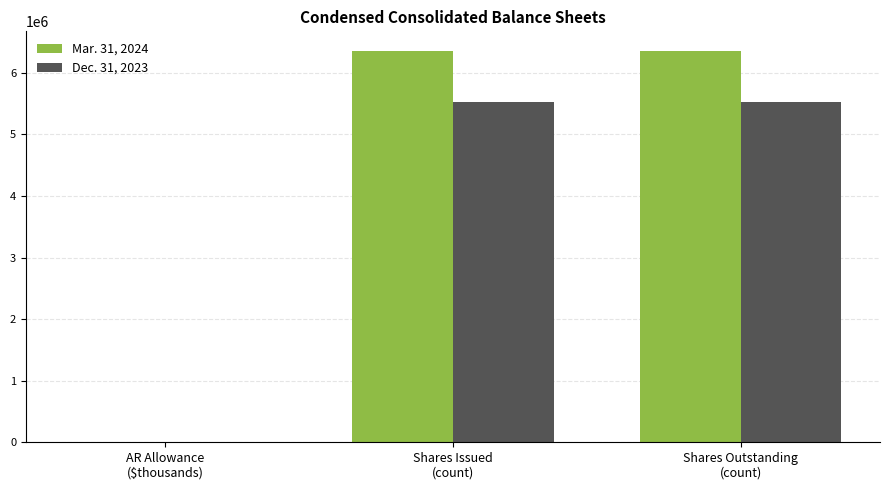

Which series has the largest total across all categories?

Mar. 31, 2024